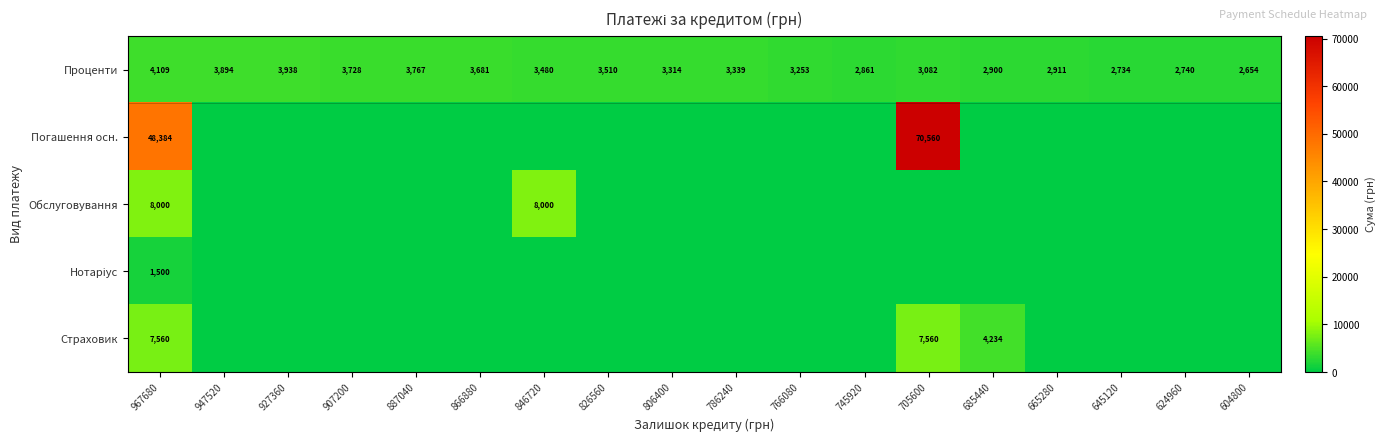

The Проценти series shows 3510 at 826560. True or false?

True